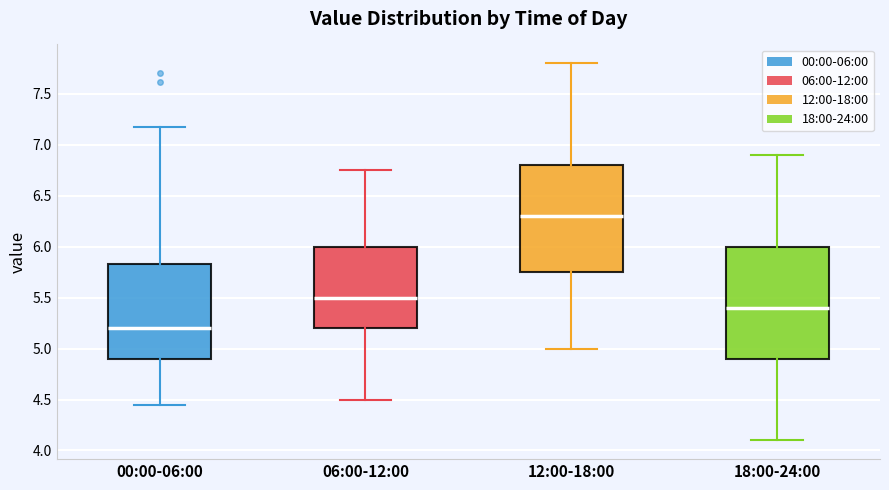

Reading left to right, read every box against the y-axis: the position of its median line, the range the box covers, and the ends of its whiskers. The values are not printed on the chart, so give them approximately, as read against the axis.

00:00-06:00: median 5.20, box 4.90 to 5.85, whiskers 4.45 to 7.15
06:00-12:00: median 5.50, box 5.20 to 6.00, whiskers 4.50 to 6.75
12:00-18:00: median 6.30, box 5.75 to 6.80, whiskers 5.00 to 7.80
18:00-24:00: median 5.40, box 4.90 to 6.00, whiskers 4.10 to 6.90